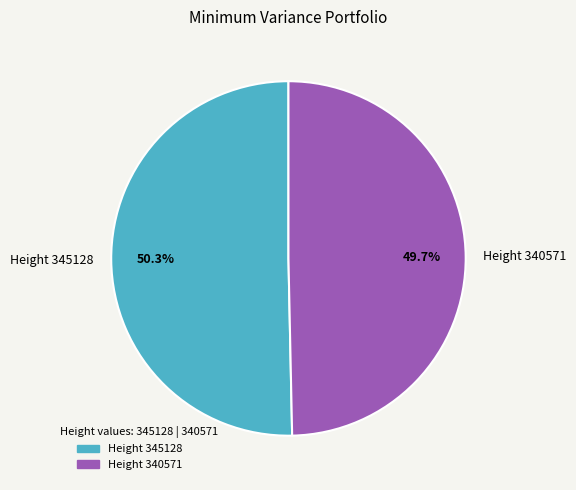

Is there any slice that represents more than half of the pie?

Yes